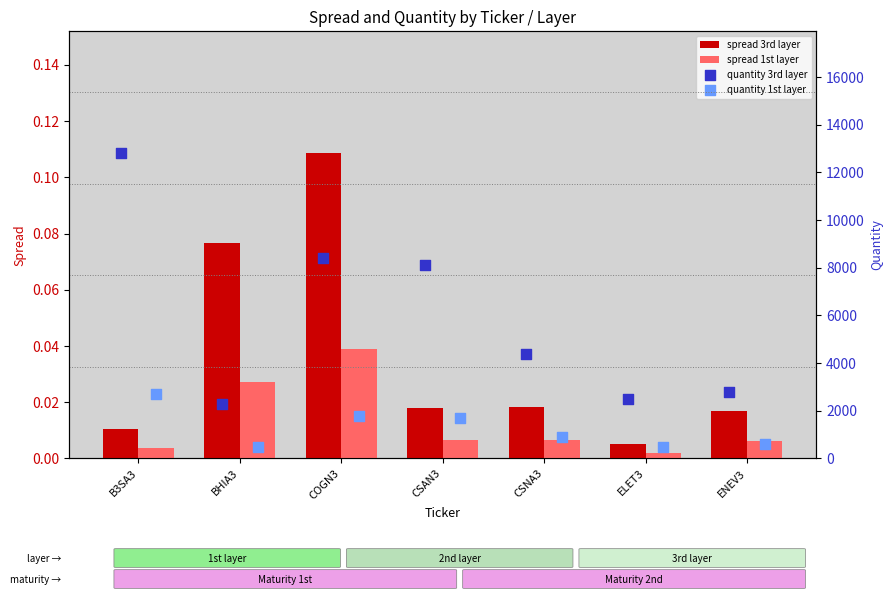

Which series has the largest Y range (max minus min)?

quantity 3rd layer